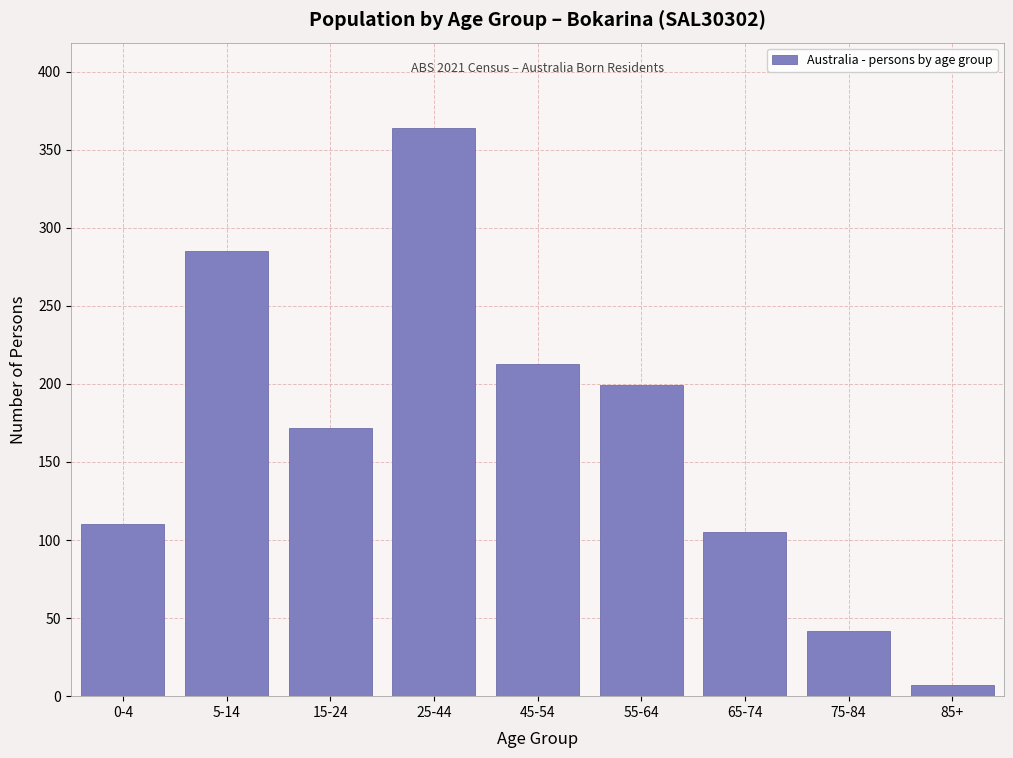

Reading left to right, what are all the values shown in this chart?

110	285	172	364	213	199	105	42	7